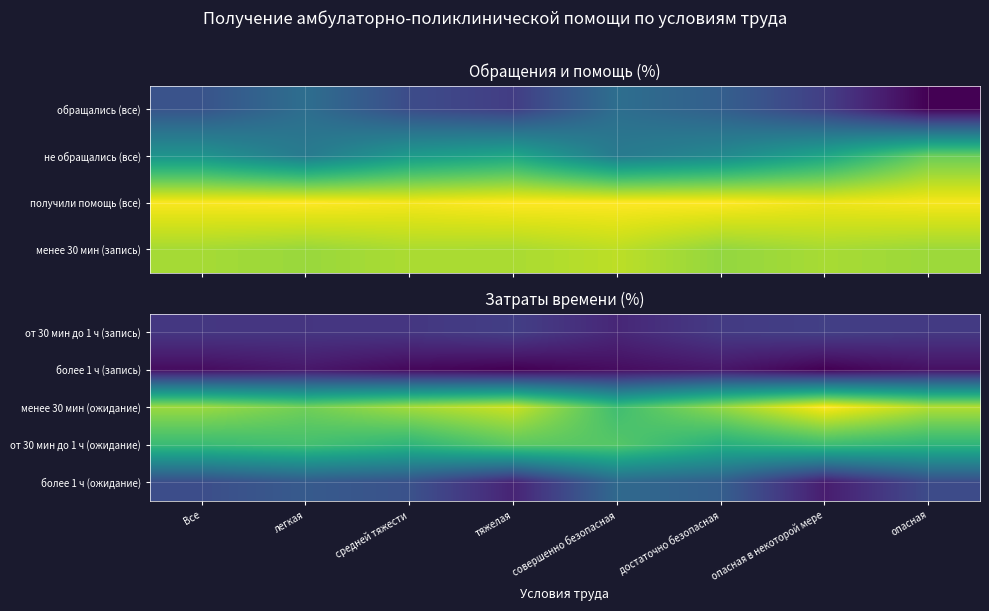

What is the total value across all series at достаточно безопасная?

113.1